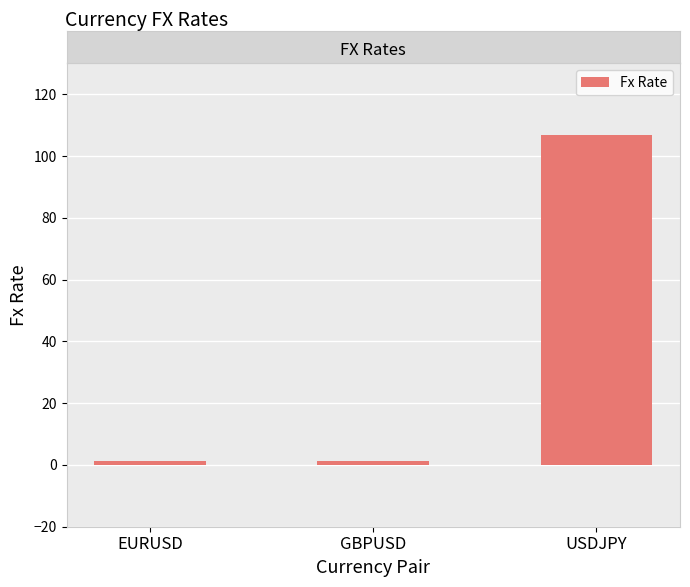

The value at USDJPY is 67.8. True or false?

False